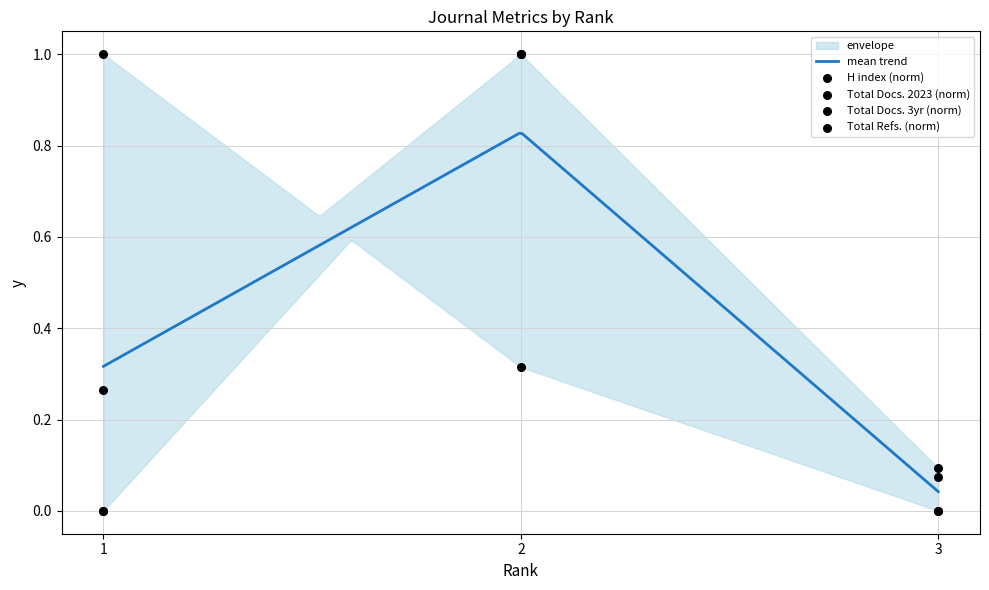

Which series reaches the minimum Y coordinate?

H index